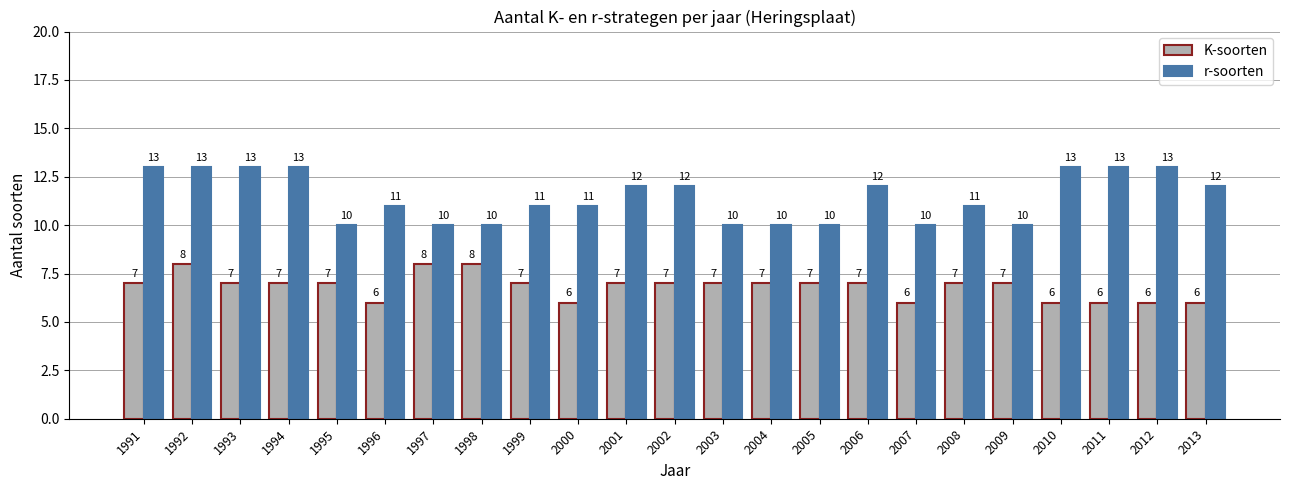

What is the difference between the second highest and minimum values in the K-soorten series?

2